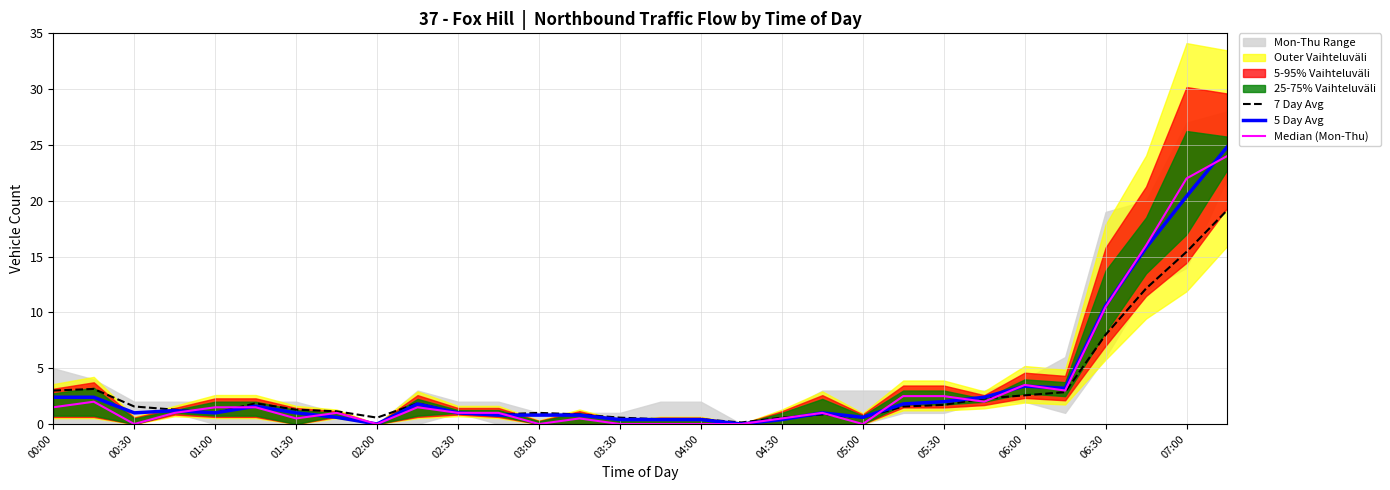

Which series has the largest range (max minus min)?

5 Day Avg